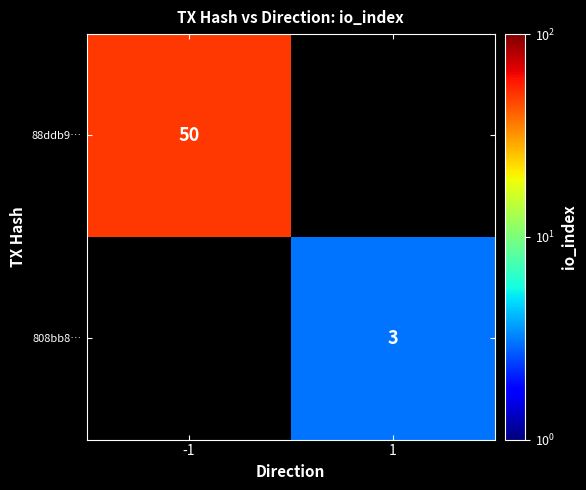

The 88ddb9… series shows 50 at -1. True or false?

True